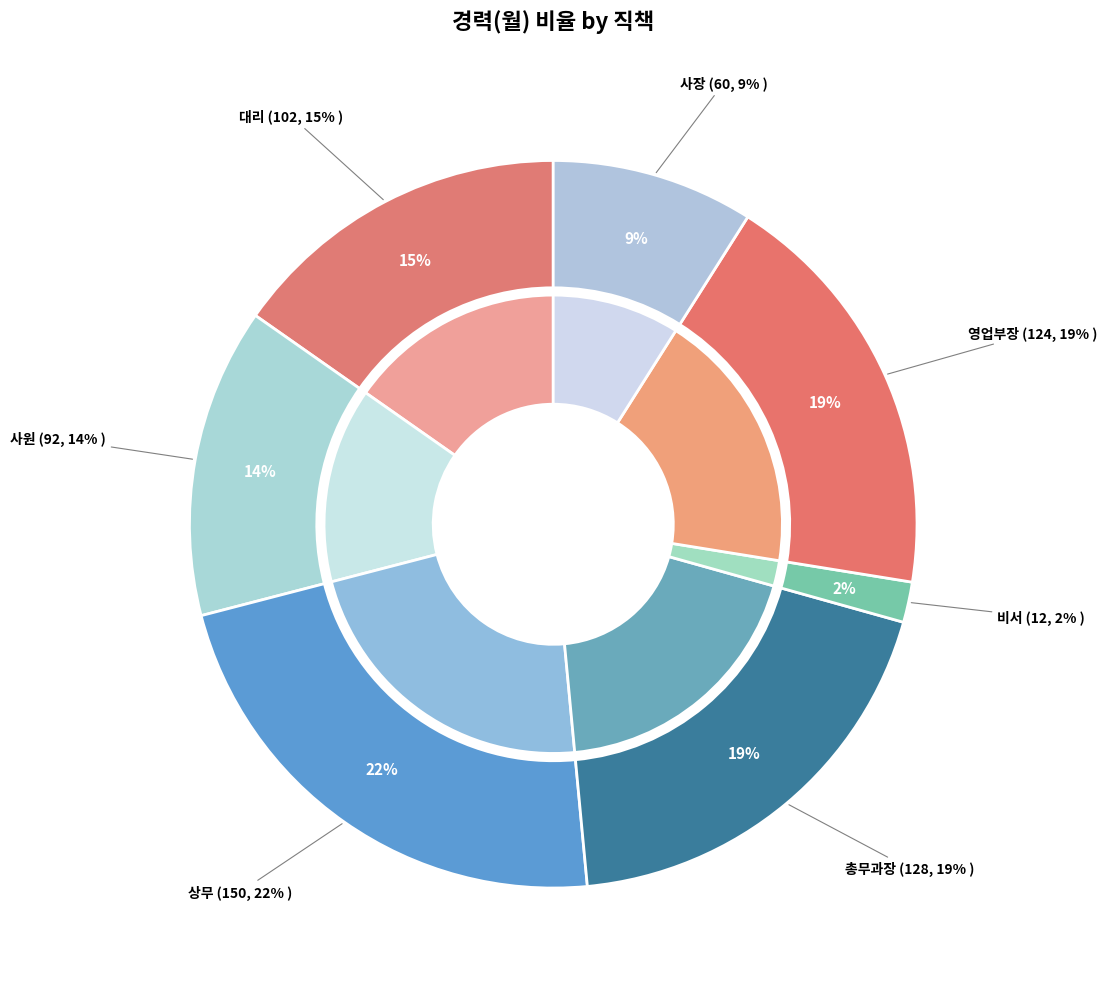

What portion of the pie excludes 총무과장?

80.8%